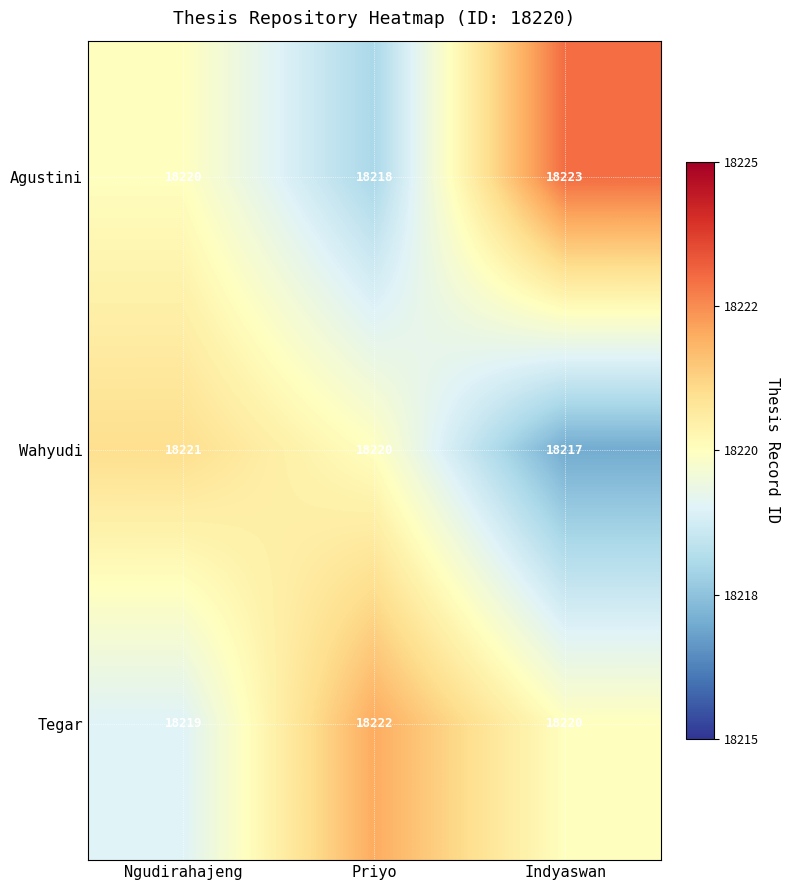

What value does the Wahyudi series have at Indyaswan?

18217